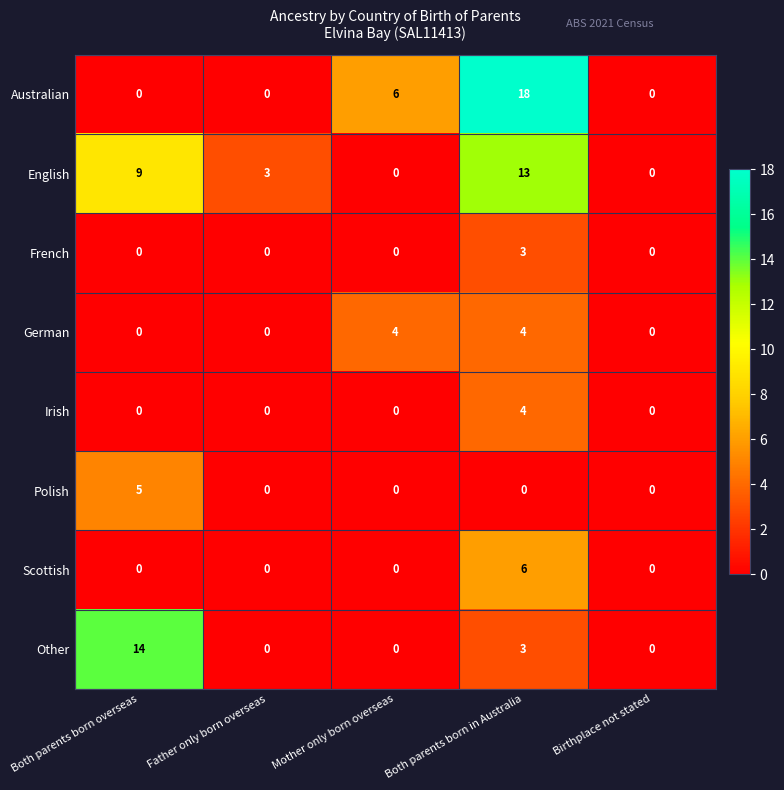

What is the maximum value for Scottish?

6